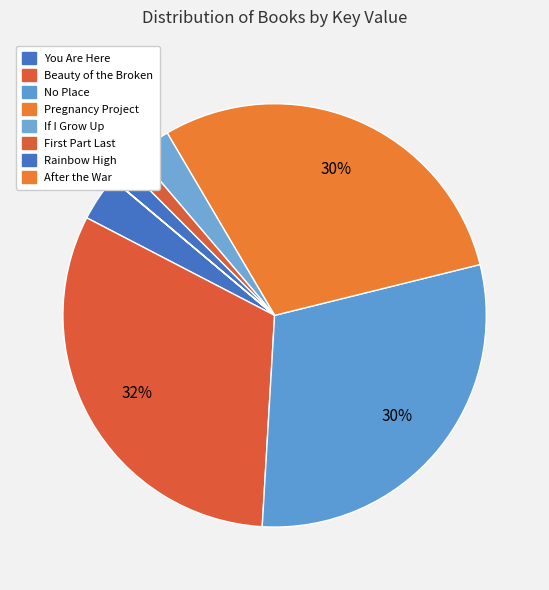

What is the change in value from You Are Here to Rainbow High?

-28525938